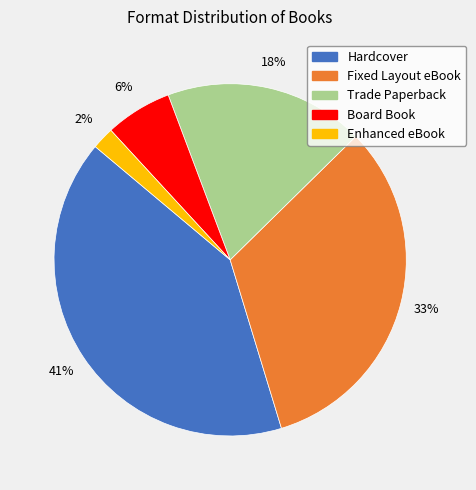

To the nearest percent, what portion does Fixed Layout eBook represent?

33%